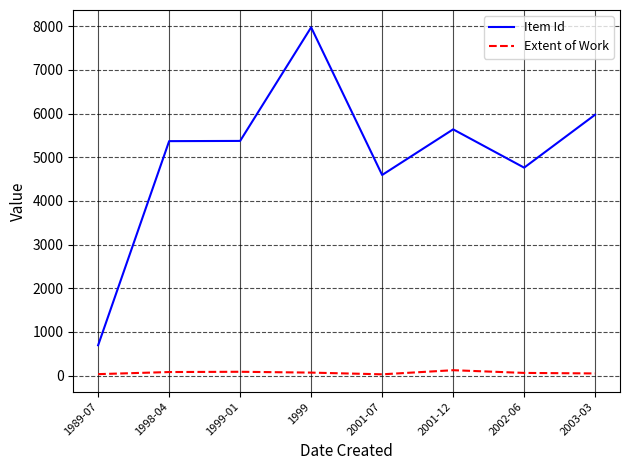

Which series changed the most between 1998-04 and 2001-07?

Item Id